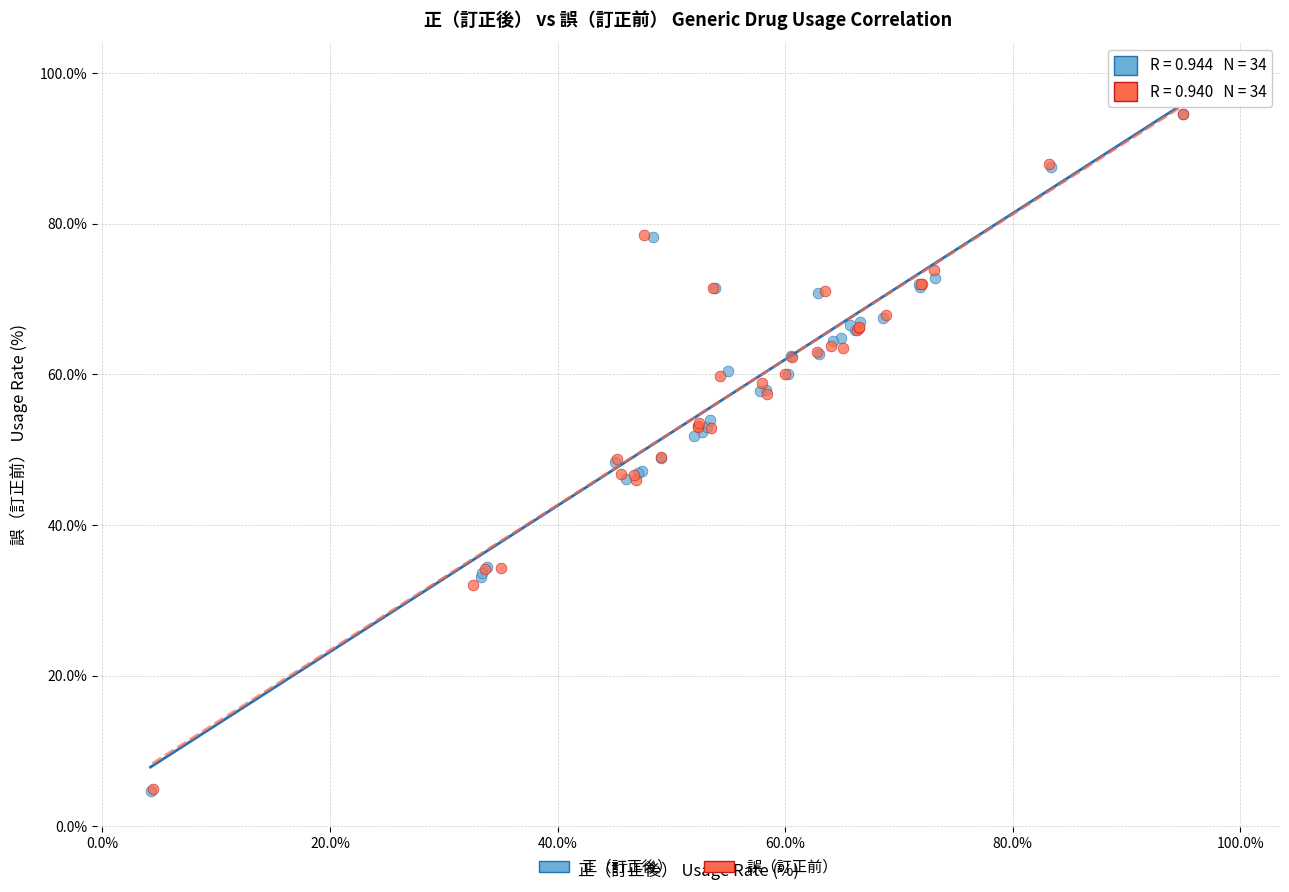

Which series has the largest Y range (max minus min)?

正（訂正後）